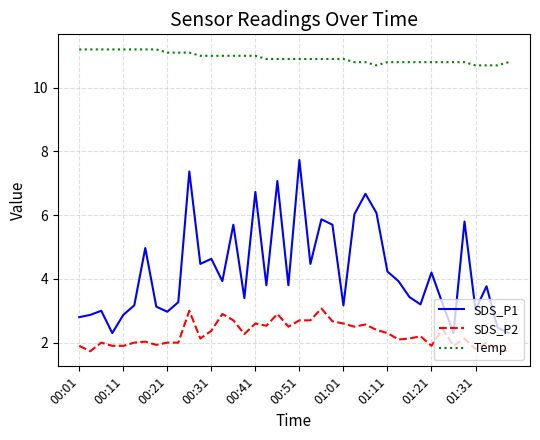

What is the difference between the maximum and minimum values in the SDS_P1 series?

5.4